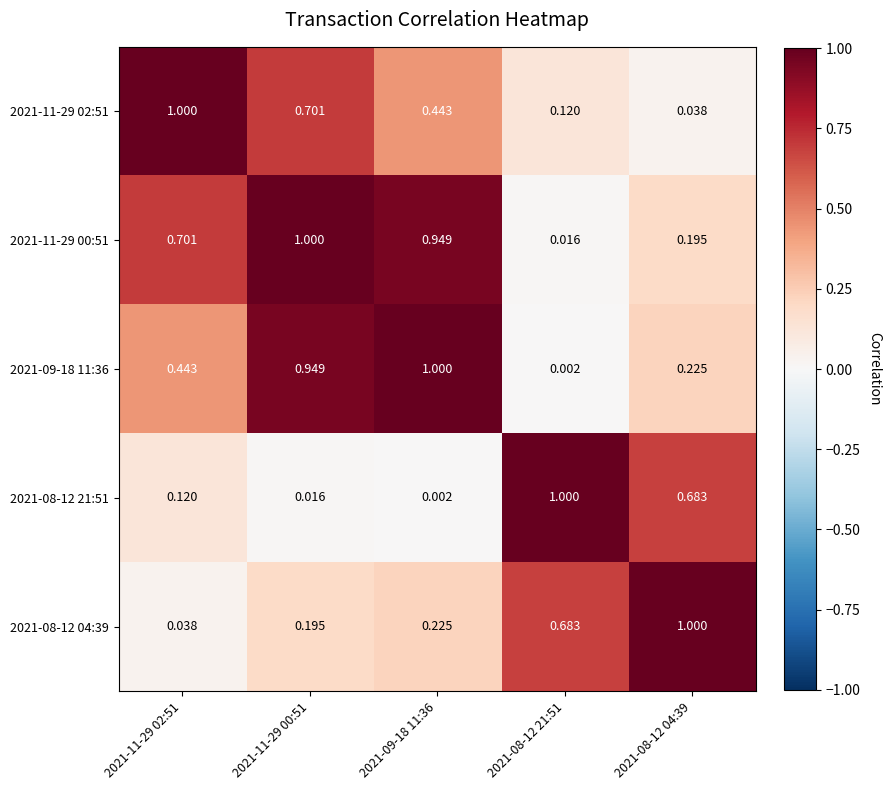

Is the value of 2021-11-29 00:51 at 2021-08-12 21:51 greater than the value of 2021-11-29 02:51 at 2021-11-29 00:51?

No